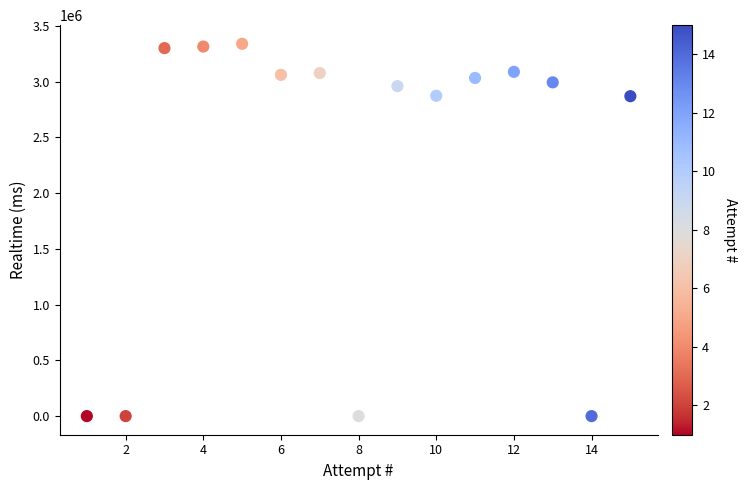

What is the range of X values (max minus min)?

14